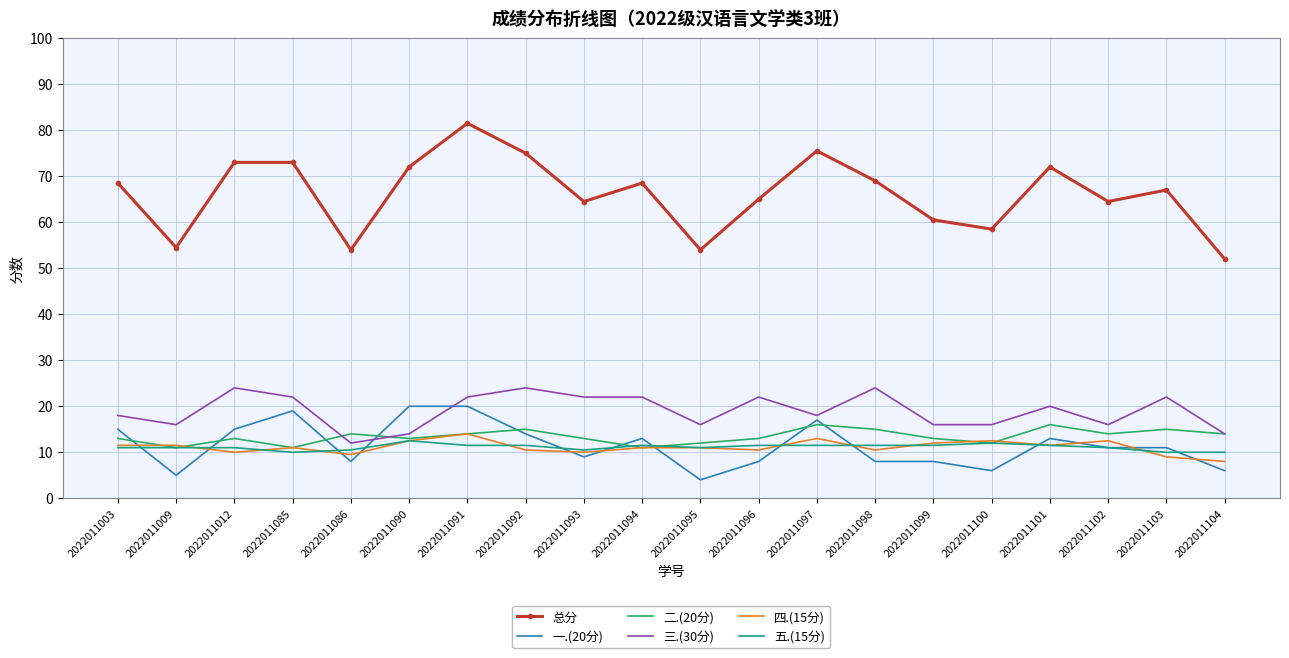

After their last crossing, which series has the higher values: 四.(15分) or 一.(20分)?

四.(15分)